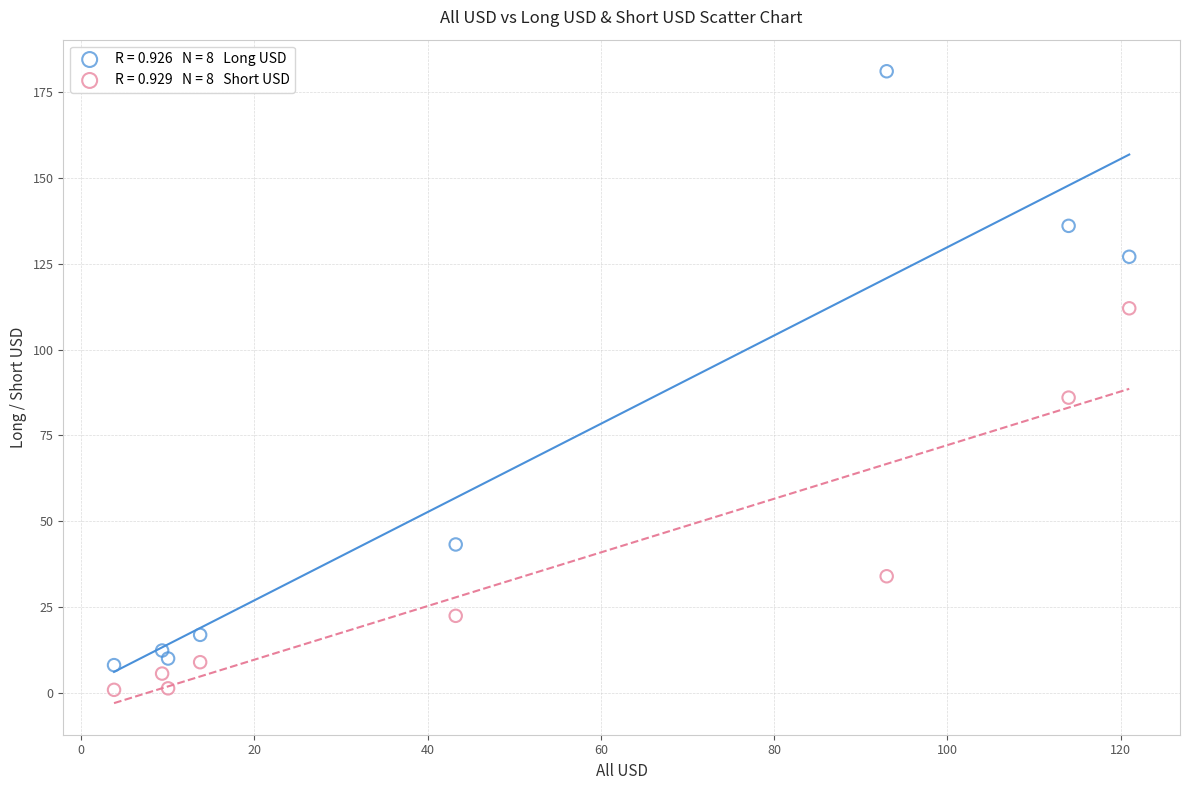

Across all data points, what is the range of X values (max minus min)?

117.2